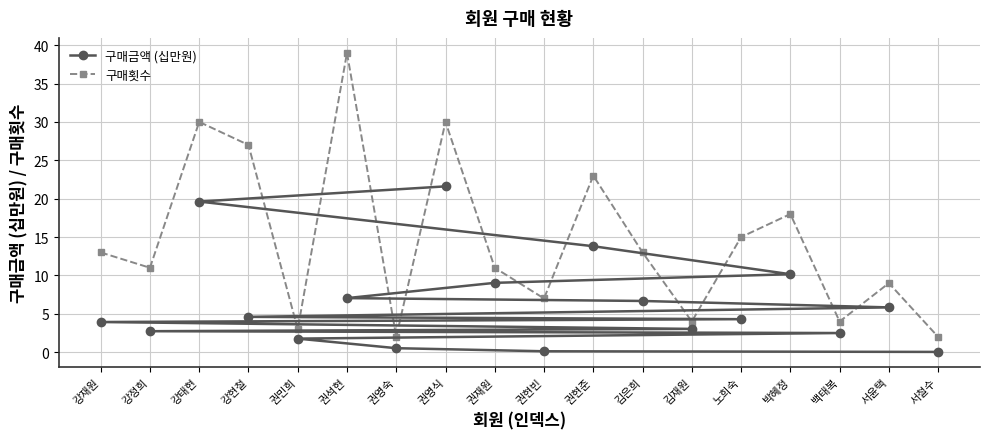

Is it true that 구매금액 (십만원) equals 2.6 at 노희숙?

False